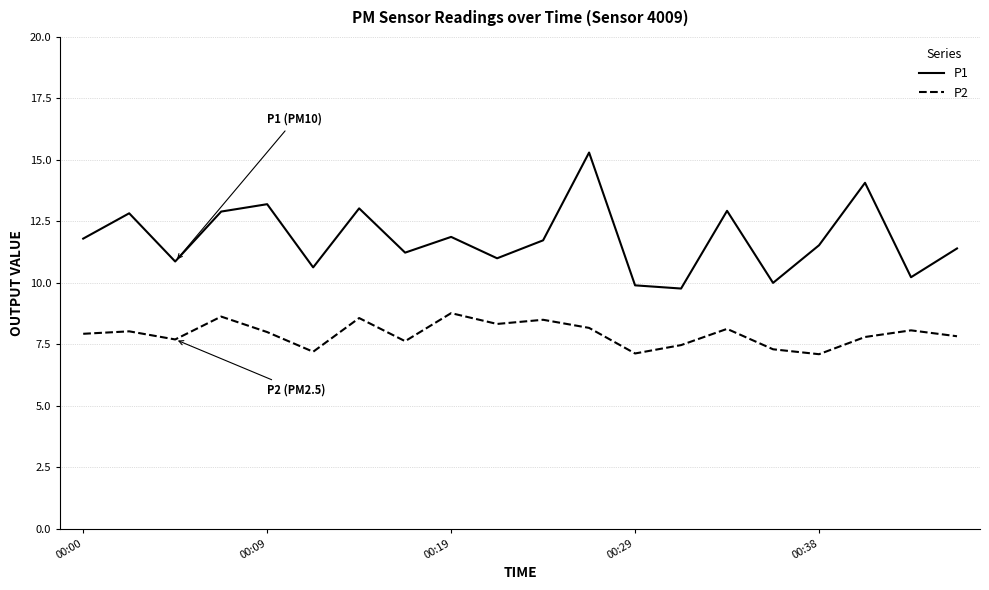

Count the number of data series in this chart.

2